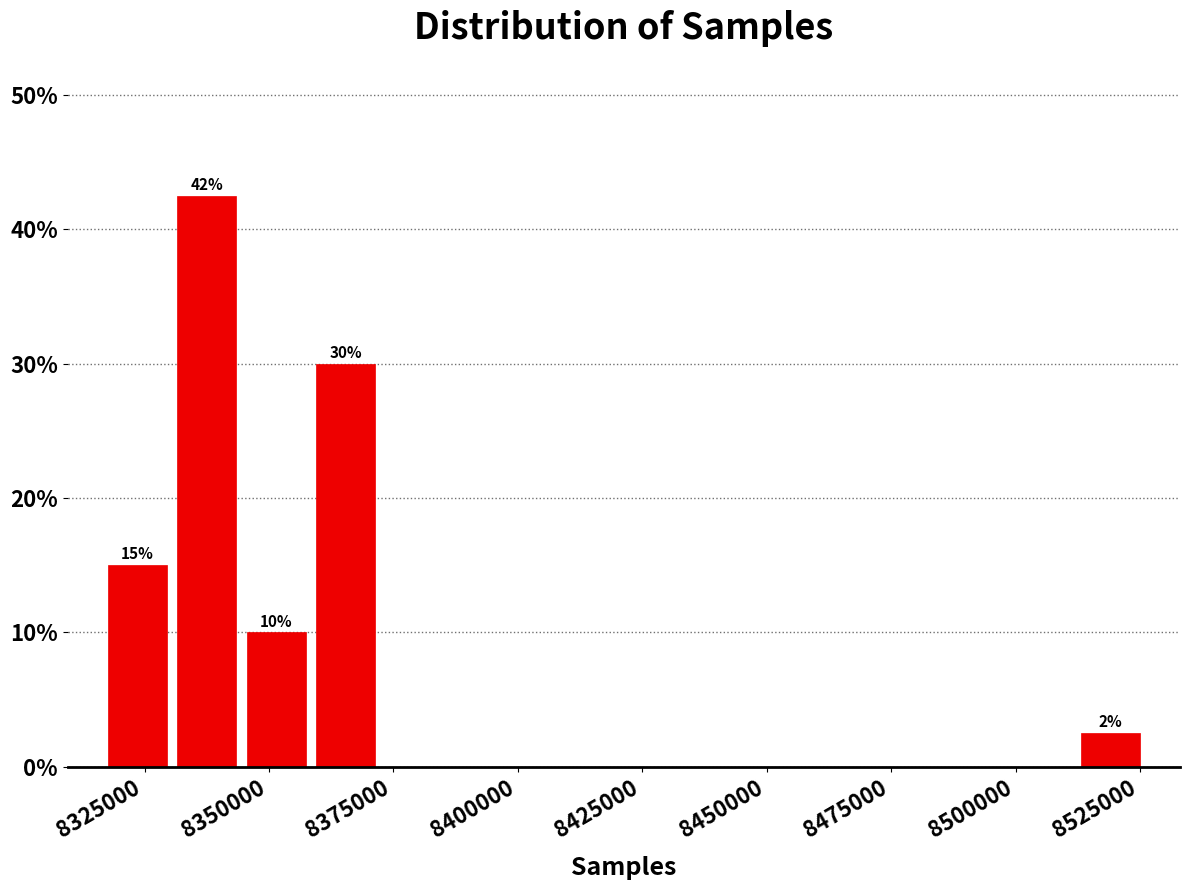

Around what value on the x-axis is the tallest bar? Give the approximate position of its centre, as read against the axis.

8335000